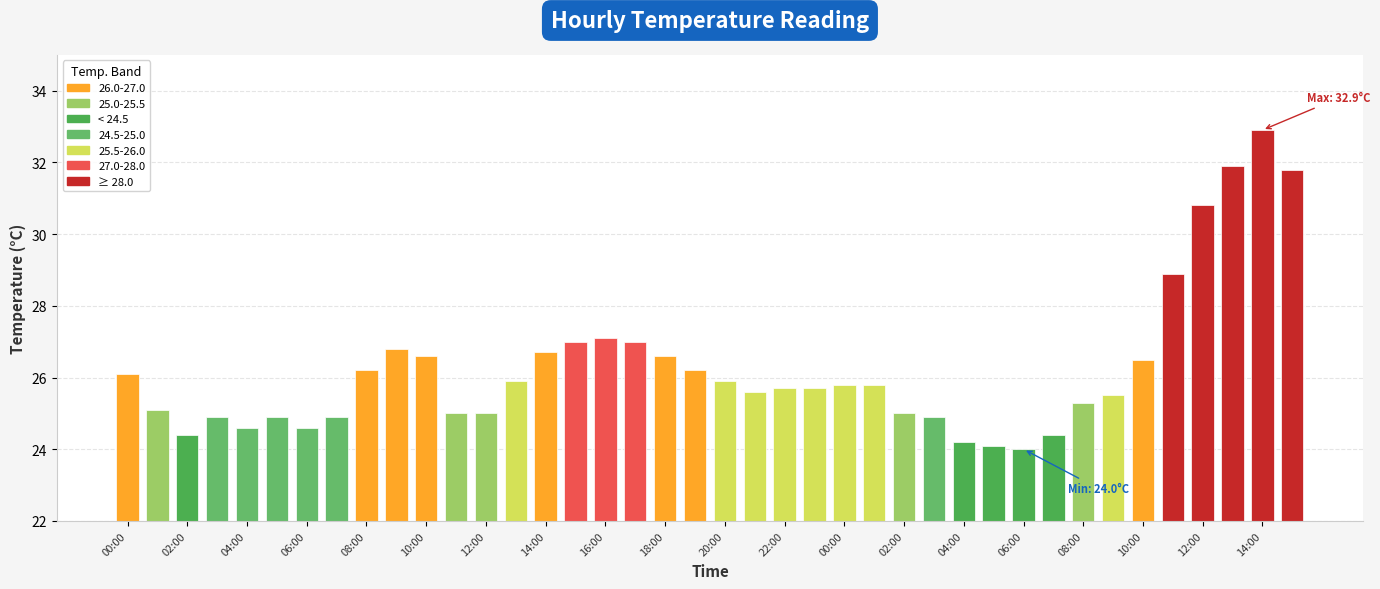

List the labels in order of value, largest first.

14:00, 13:00, 15:00, 12:00, 11:00, 16:00, 15:00, 17:00, 09:00, 14:00, 10:00, 18:00, 10:00, 08:00, 19:00, 00:00, 13:00, 20:00, 00:00, 01:00, 22:00, 23:00, 21:00, 09:00, 08:00, 01:00, 11:00, 12:00, 02:00, 03:00, 05:00, 07:00, 03:00, 04:00, 06:00, 02:00, 07:00, 04:00, 05:00, 06:00